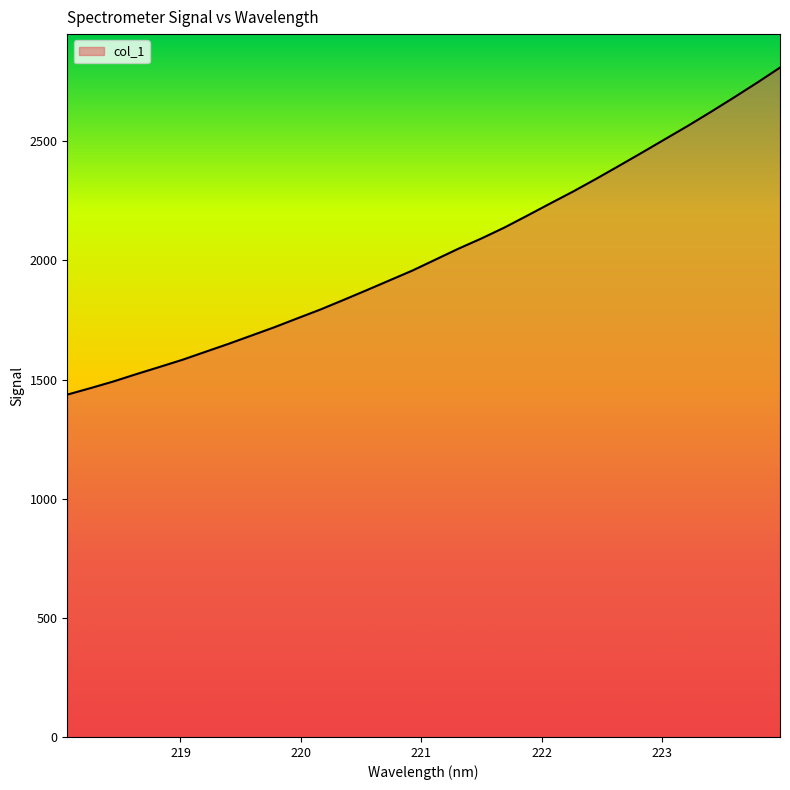

Reading left to right, extract all data points from this chart.

1436.6	1463.6	1491.7	1522.6	1552.4	1582.7	1616.2	1649.5	1684.4	1719.4	1756.7	1793.7	1833.7	1874.4	1915.8	1957.2	2003.0	2048.8	2091.7	2137.5	2187.8	2238.9	2289.3	2342.4	2397.2	2452.6	2508.9	2565.1	2623.7	2683.8	2745.3	2808.9